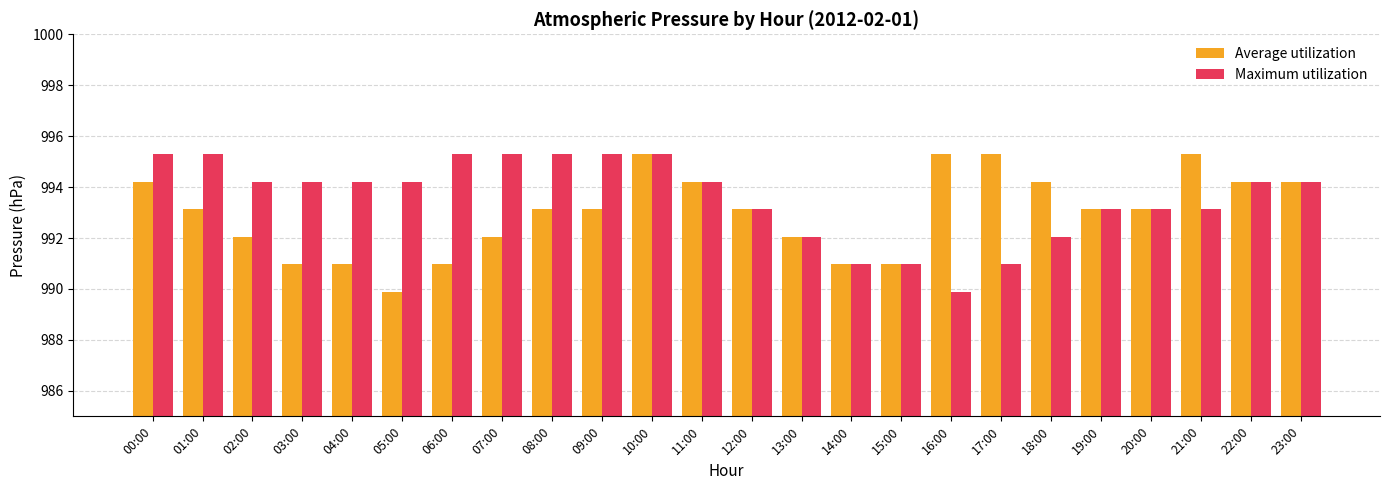

The Average utilization series shows 1362.9 at 14:00. True or false?

False